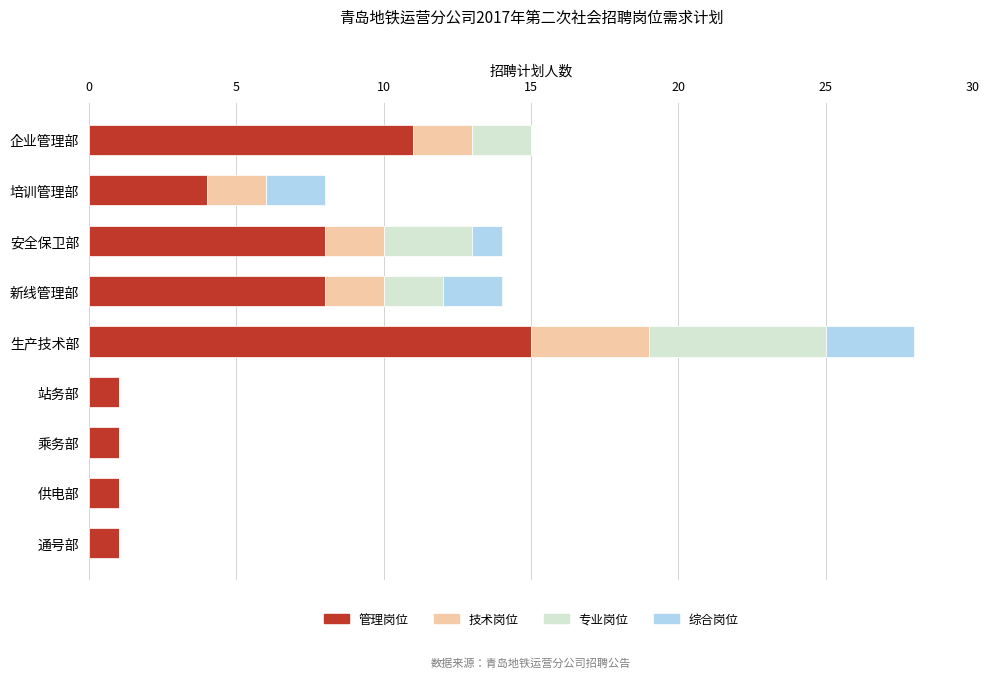

What is the total value across all series at 生产技术部?

28